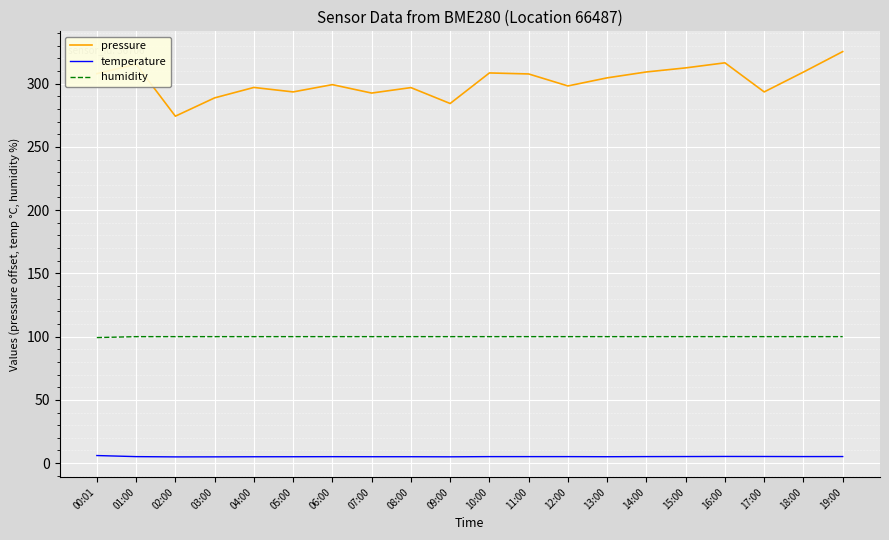

Which series changed the most between 02:00 and 10:00?

pressure